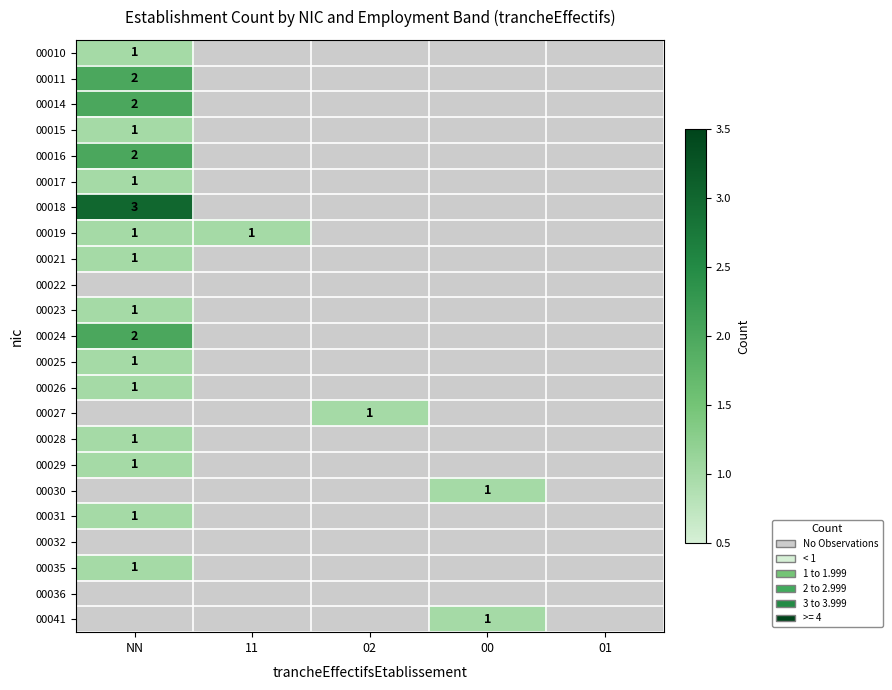

Which has a higher value, 01 or 00?

00